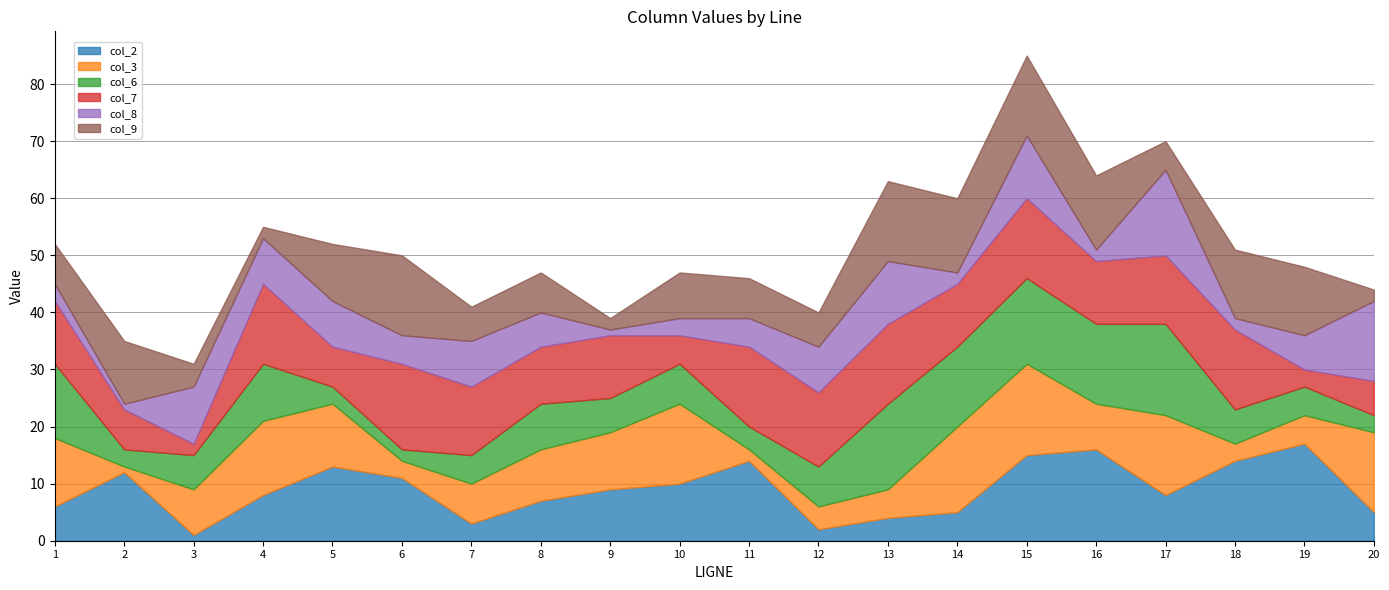

Which series has the largest total across all categories?

col_7